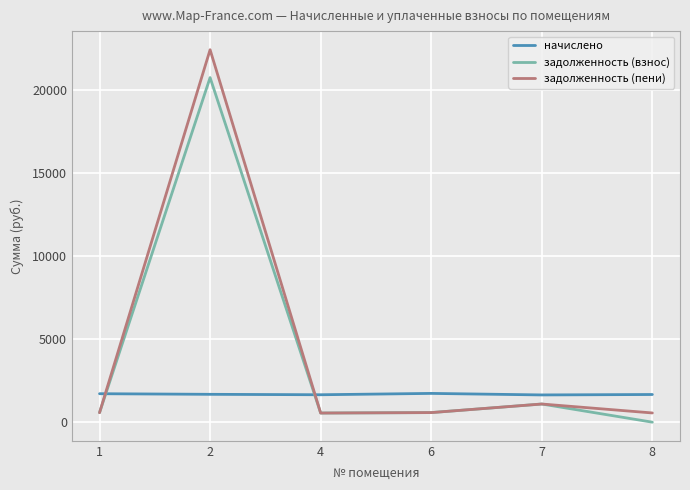

Does the chart have visible grid lines?

Yes